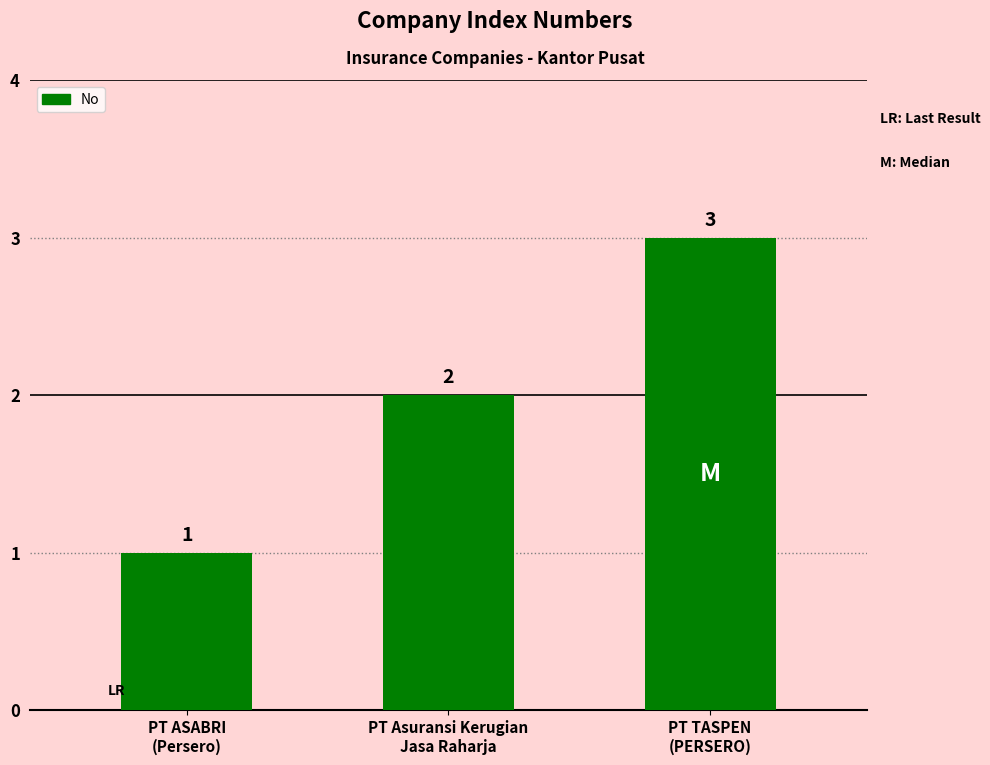

Count the number of data series in this chart.

1